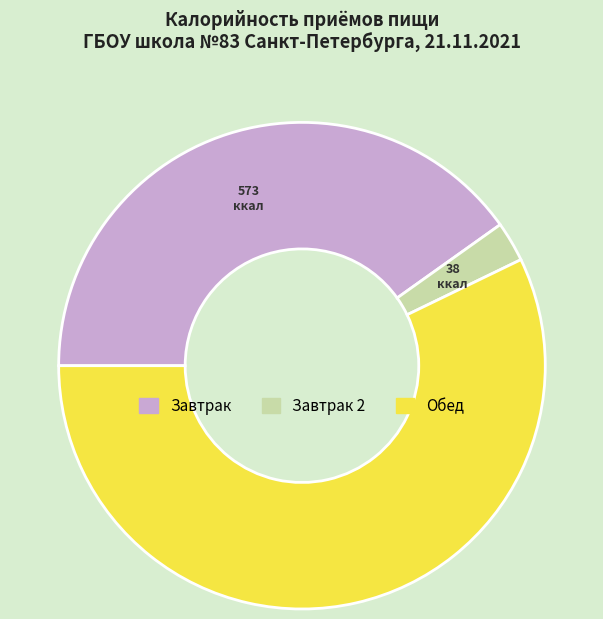

Approximately how many times larger is the value at Обед compared to Завтрак?

1.4